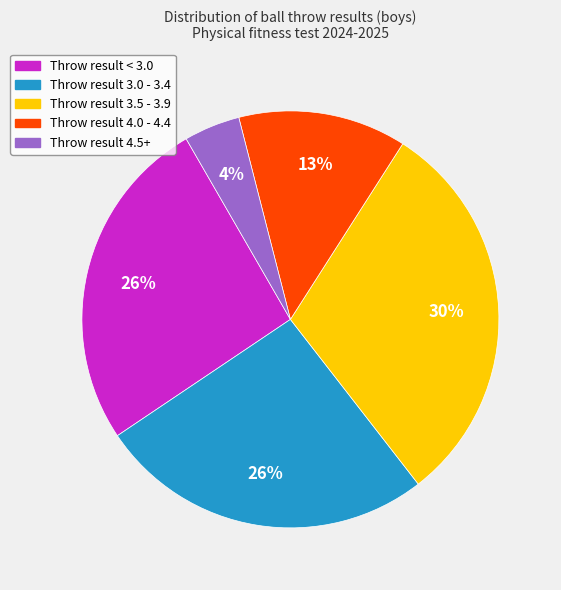

Is there any slice that represents more than half of the pie?

No